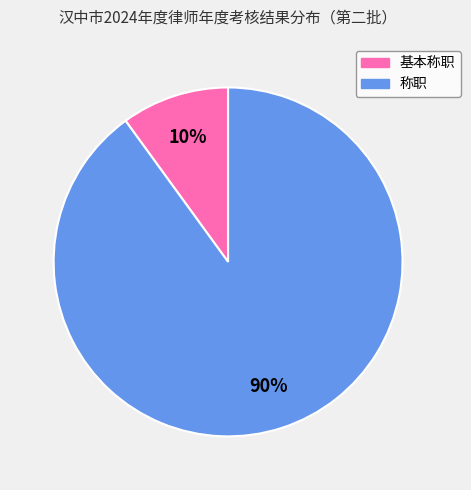

Does 称职 represent more than half of the total?

Yes